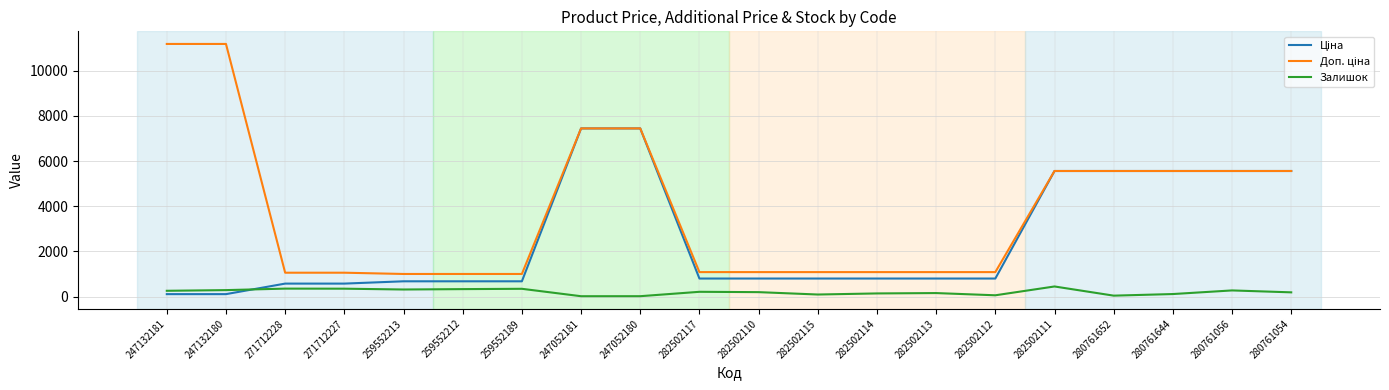

How many lines are shown in the chart?

3